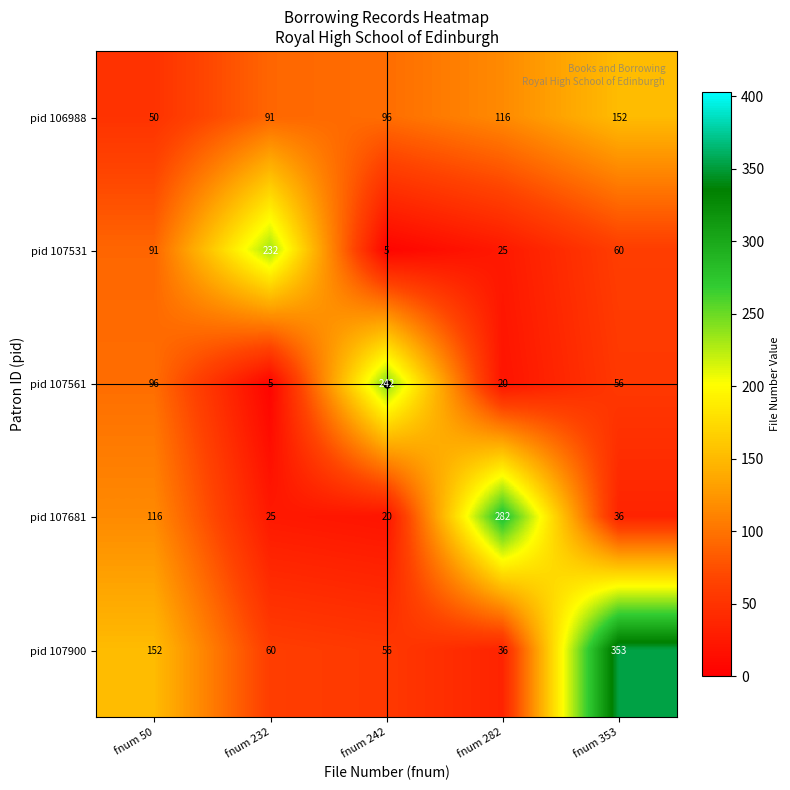

What is the sum of the pid 106988 values at fnum 232 and fnum 50?

141